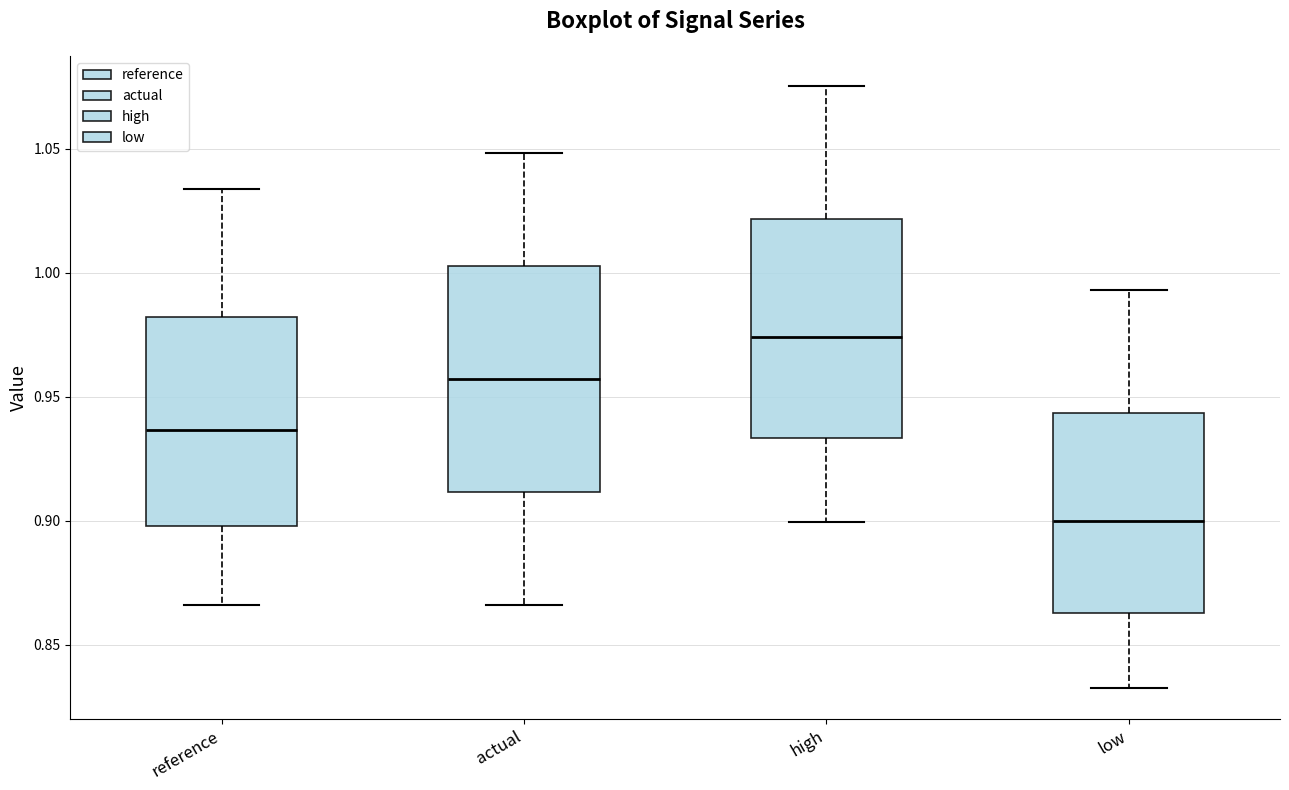

Reading left to right, read every box against the y-axis: the position of its median line, the range the box covers, and the ends of its whiskers. The values are not printed on the chart, so give them approximately, as read against the axis.

reference: median 0.935, box 0.900 to 0.980, whiskers 0.865 to 1.035
actual: median 0.955, box 0.910 to 1.005, whiskers 0.865 to 1.050
high: median 0.975, box 0.935 to 1.020, whiskers 0.900 to 1.075
low: median 0.900, box 0.865 to 0.945, whiskers 0.830 to 0.995